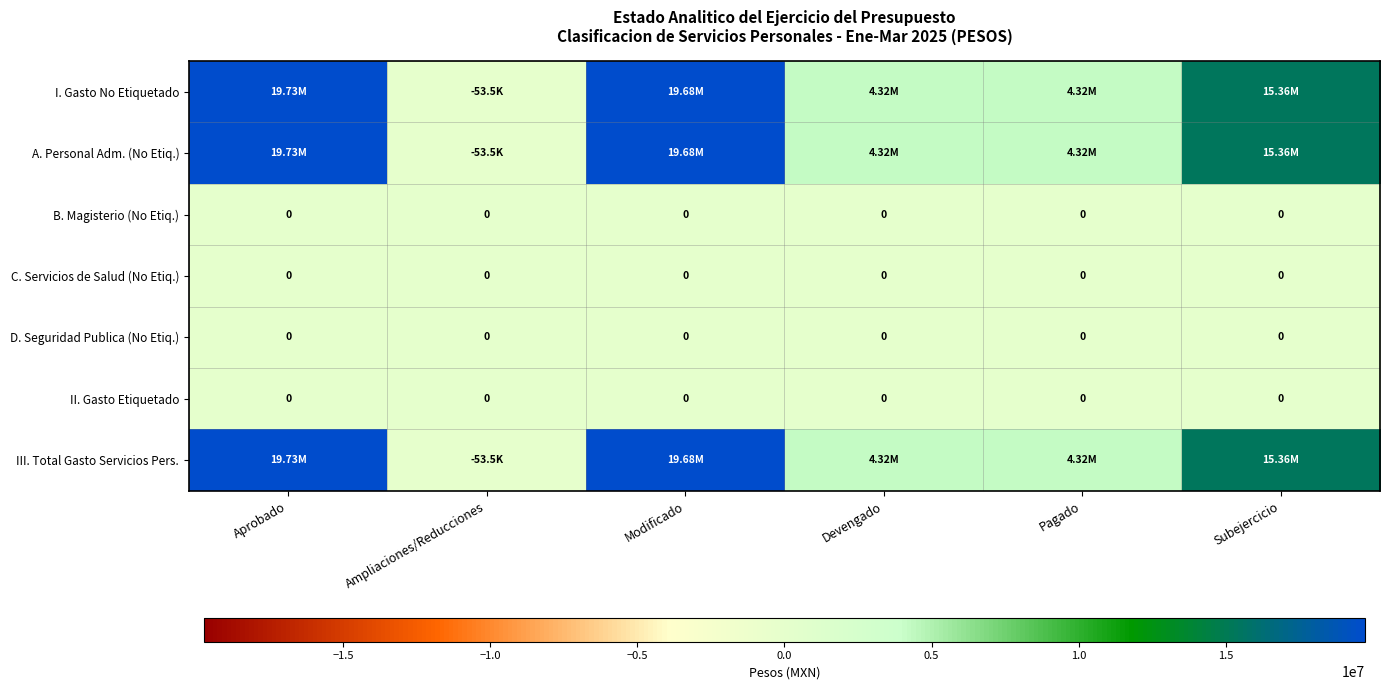

At Devengado, list the series in order from smallest to largest.

B. Magisterio (No Etiq.), C. Servicios de Salud (No Etiq.), D. Seguridad Publica (No Etiq.), II. Gasto Etiquetado, I. Gasto No Etiquetado, A. Personal Adm. (No Etiq.), III. Total Gasto Servicios Pers.